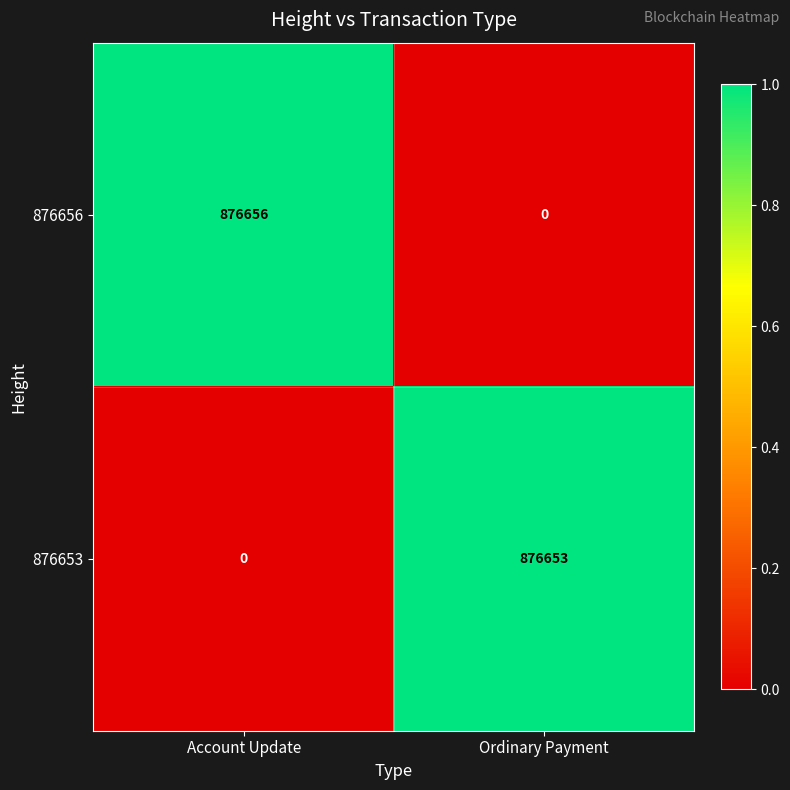

At which category is the sum across all series the highest?

Account Update